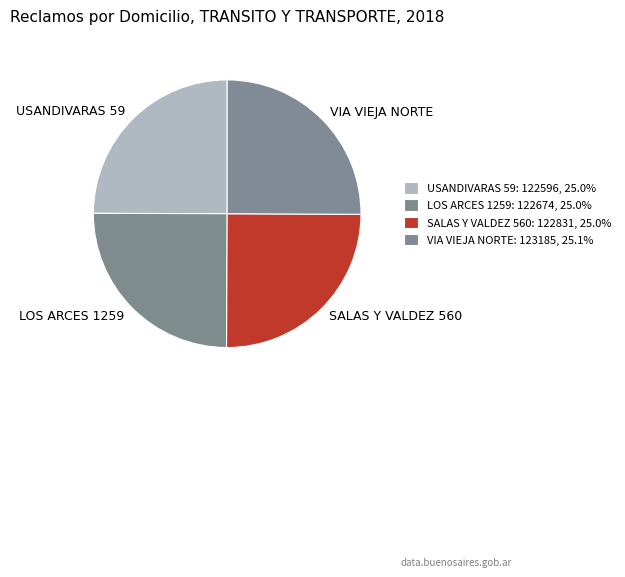

Does VIA VIEJA NORTE represent more than half of the total?

No